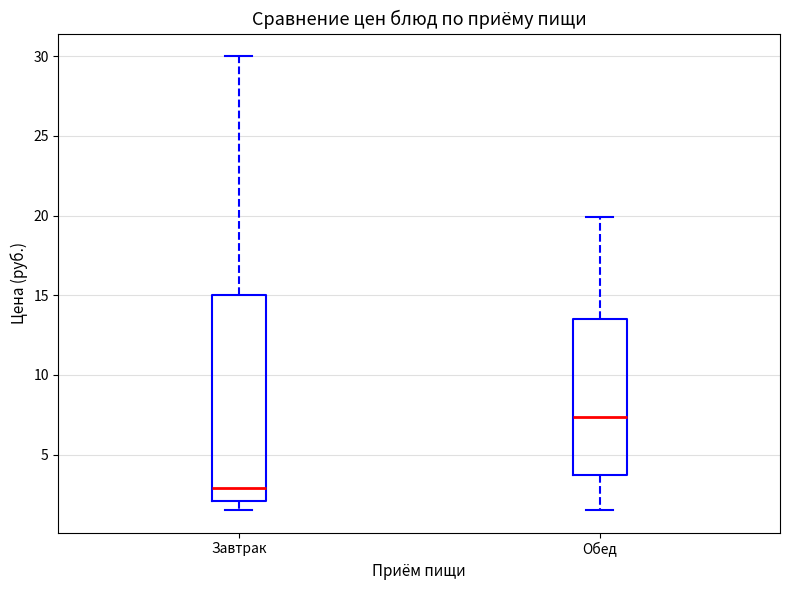

Which box has the lowest median line?

Завтрак